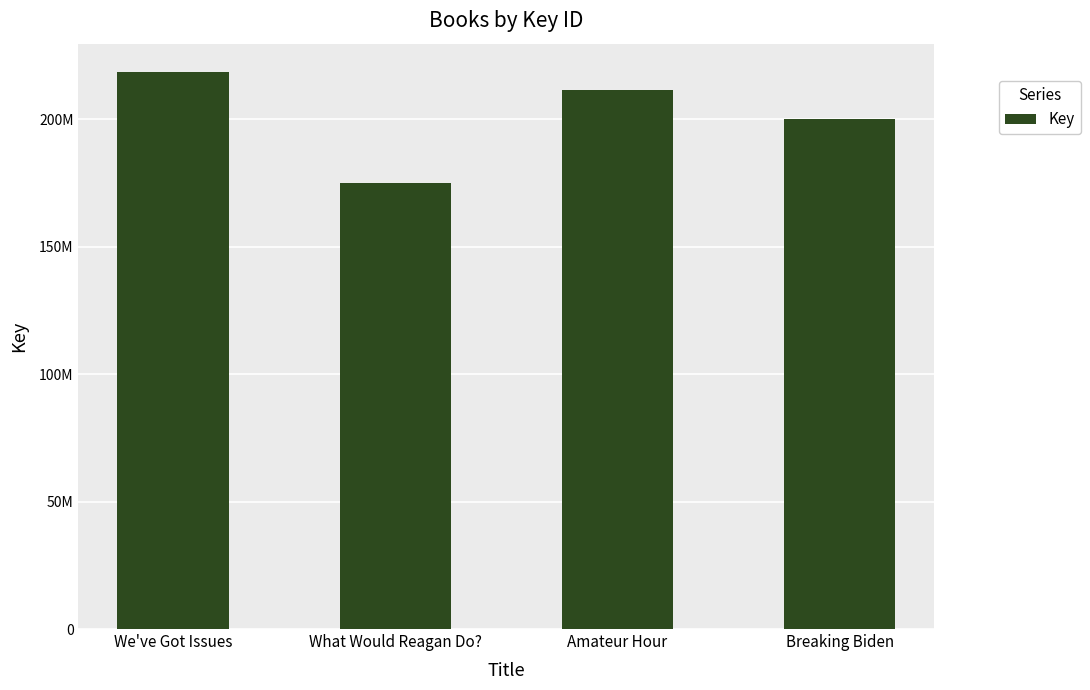

List the labels in order of value, smallest first.

What Would Reagan Do?, Breaking Biden, Amateur Hour, We've Got Issues